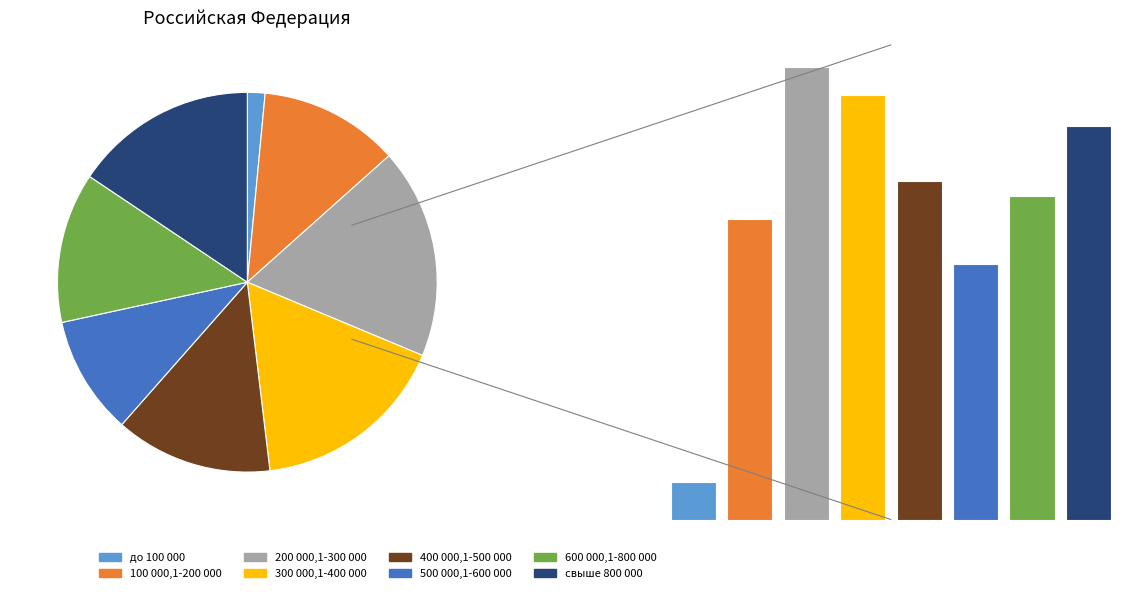

Is the sum of 200 000,1-300 000 and 400 000,1-500 000 greater than half?

No